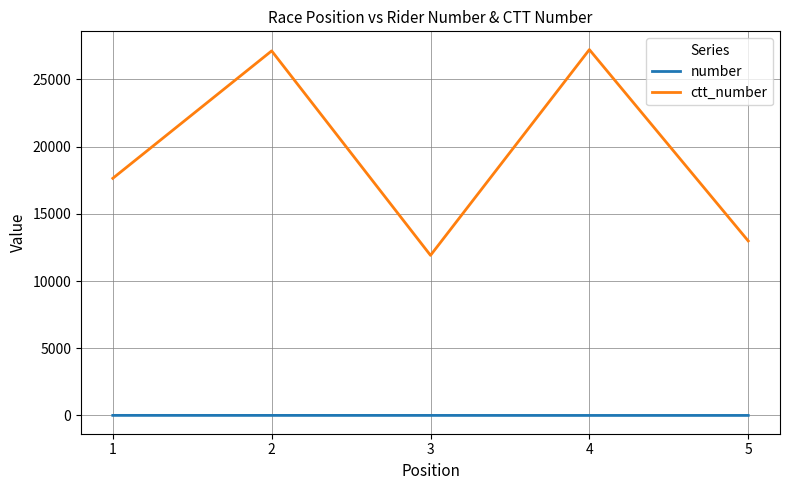

True or false: ctt_number has a value of 17639 at 1.

True